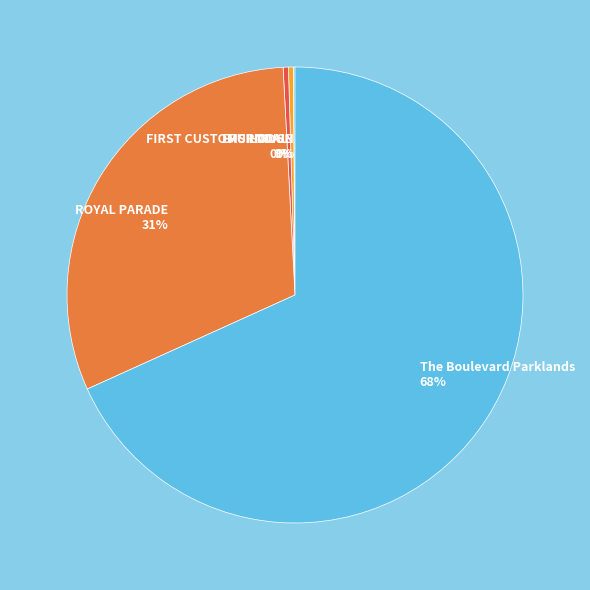

Which category accounts for the majority?

The Boulevard Parklands